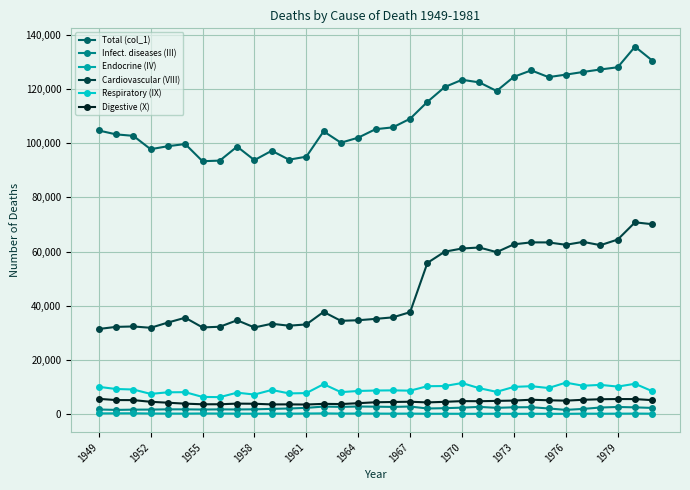

What is the smallest value displayed?

138